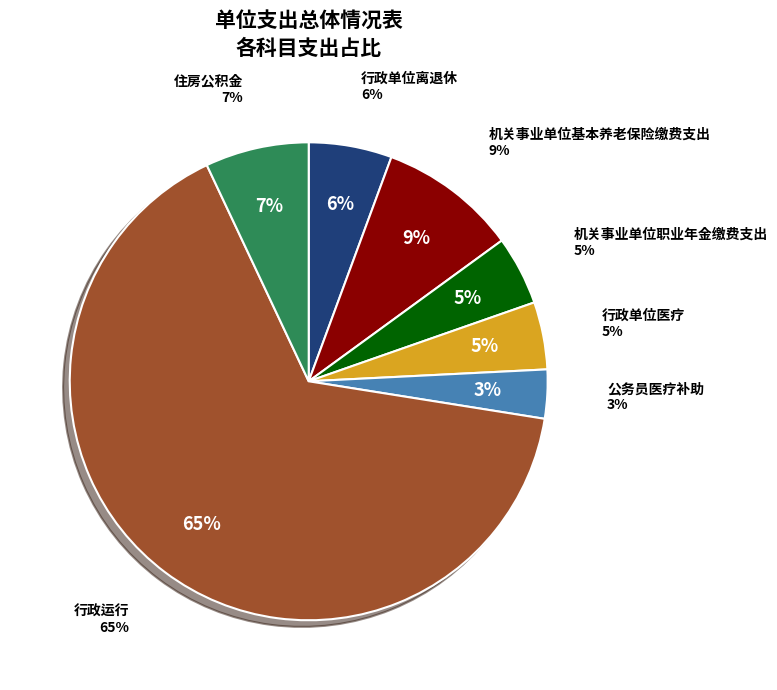

To the nearest percent, what percentage of the pie is 行政单位医疗?

5%